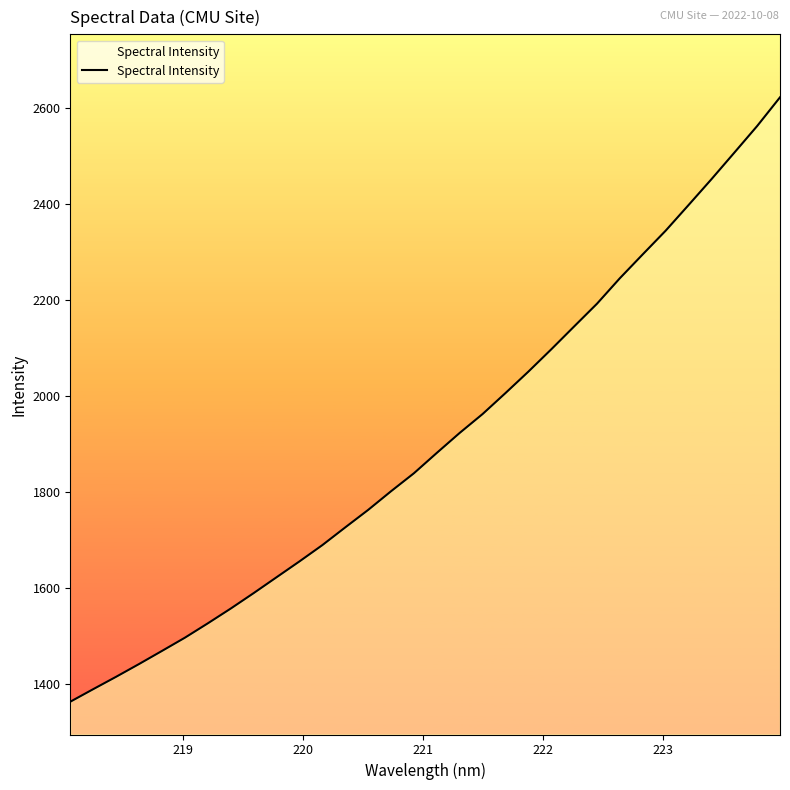

How many values exceed 1881?

16